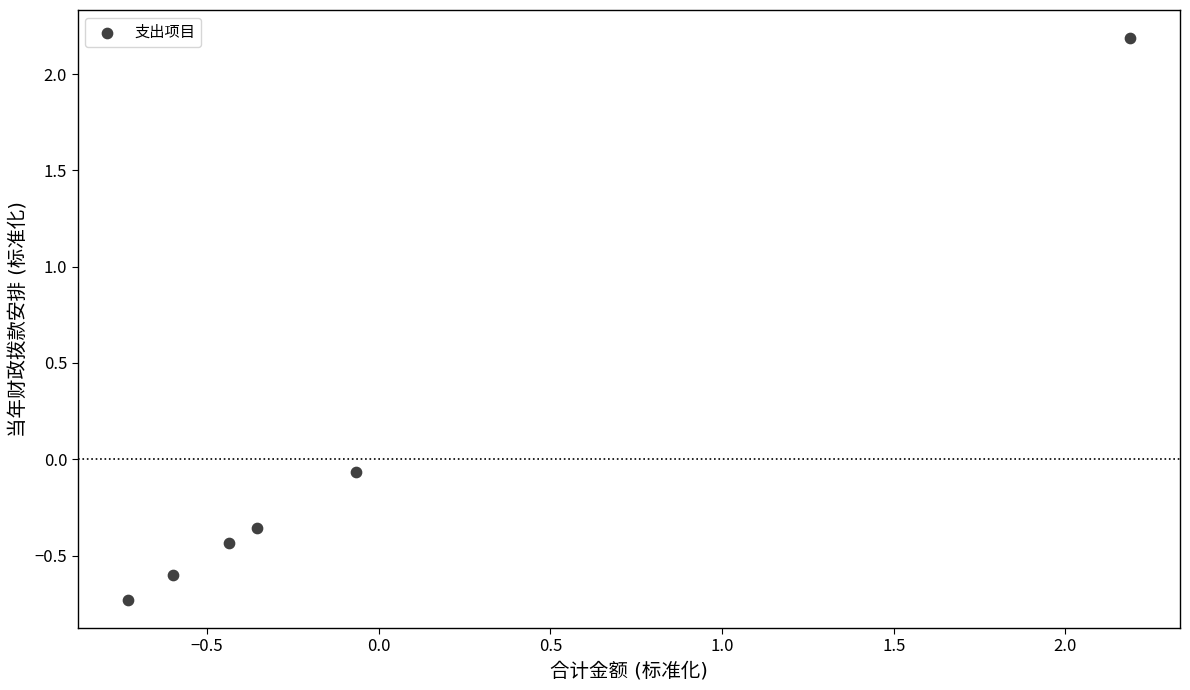

What is the range of Y values (max minus min)?

2.9